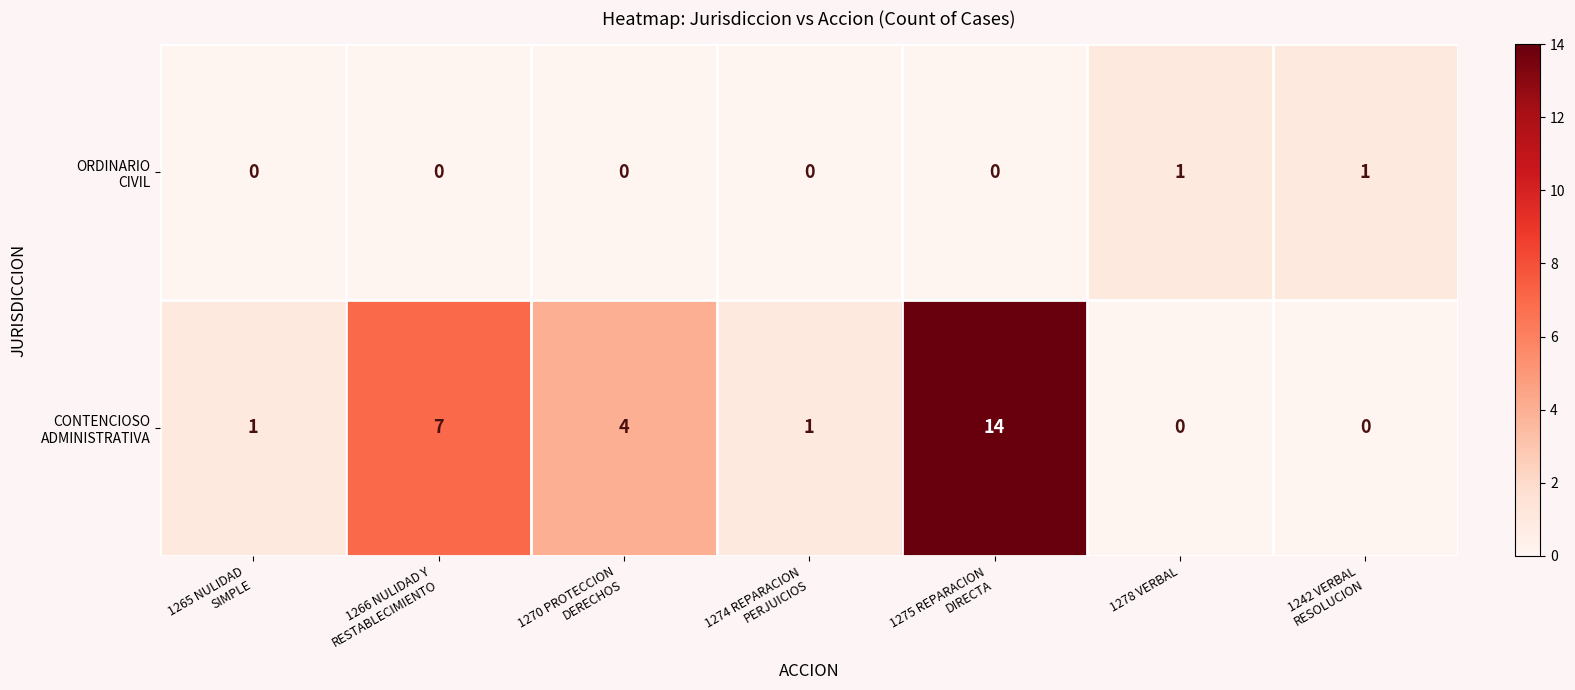

At how many categories does at least one series exceed 0?

7